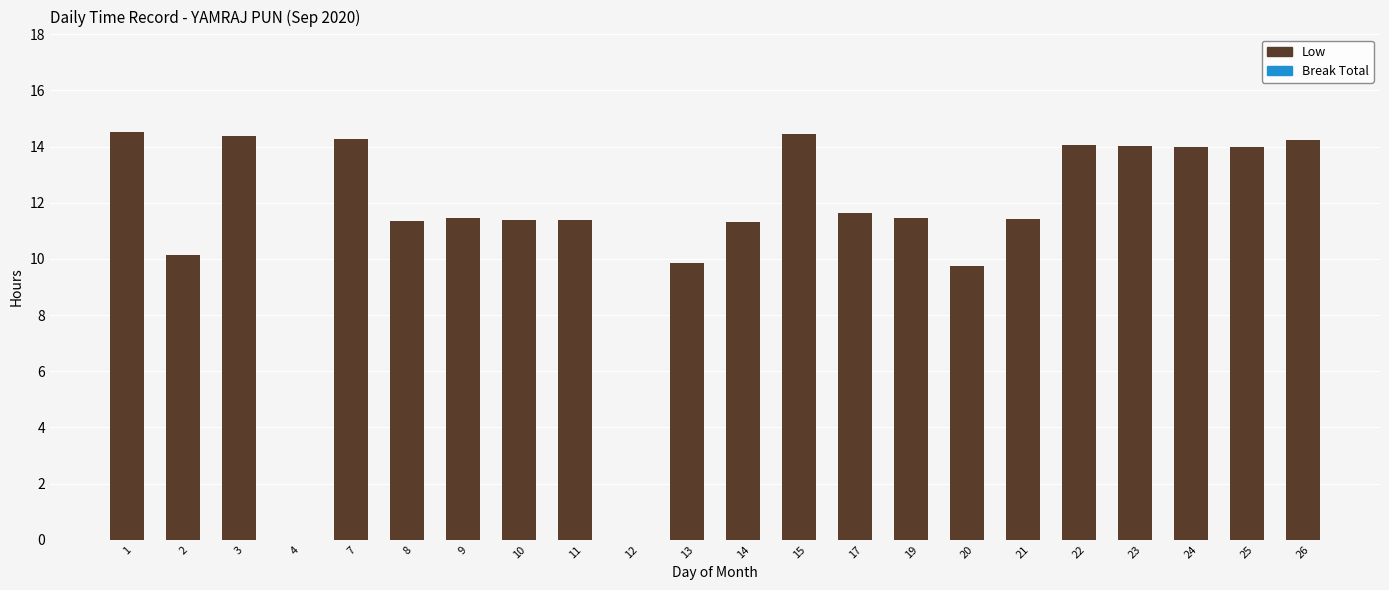

The value at 17 is 17.3. True or false?

False